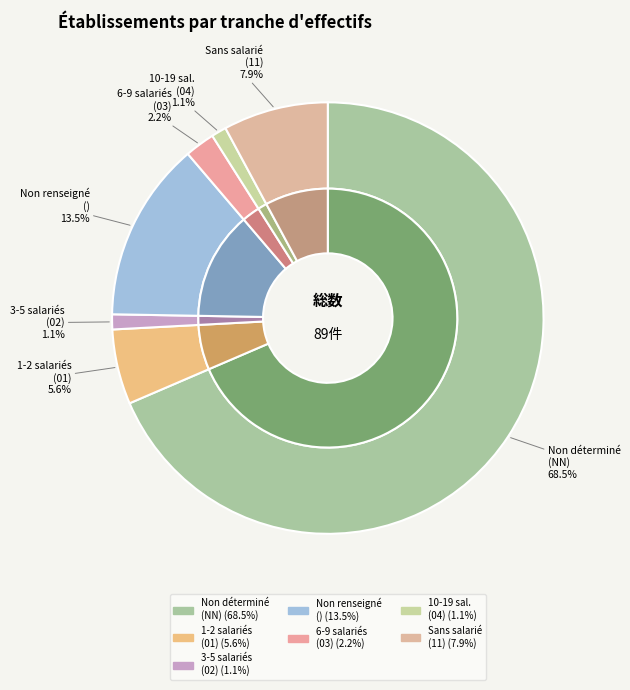

What percentage is the NN slice, to the nearest percent?

69%